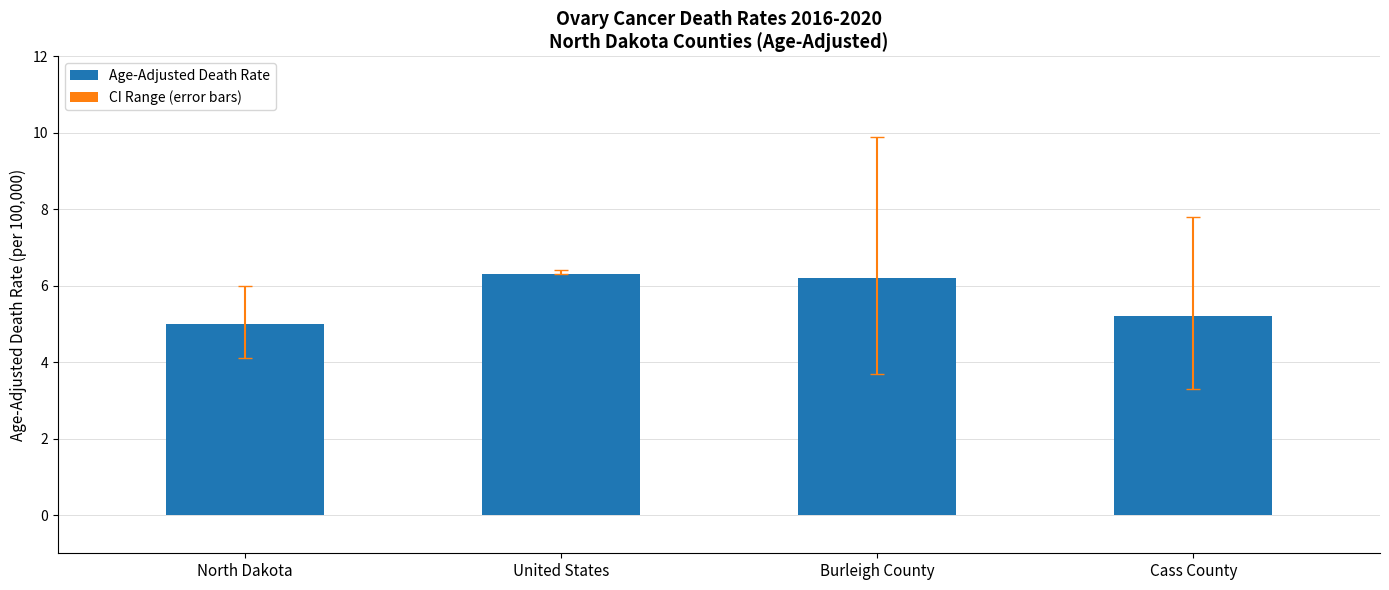

Reading left to right, transcribe all the data shown in this chart.

North Dakota=5.0	United States=6.3	Burleigh County=6.2	Cass County=5.2